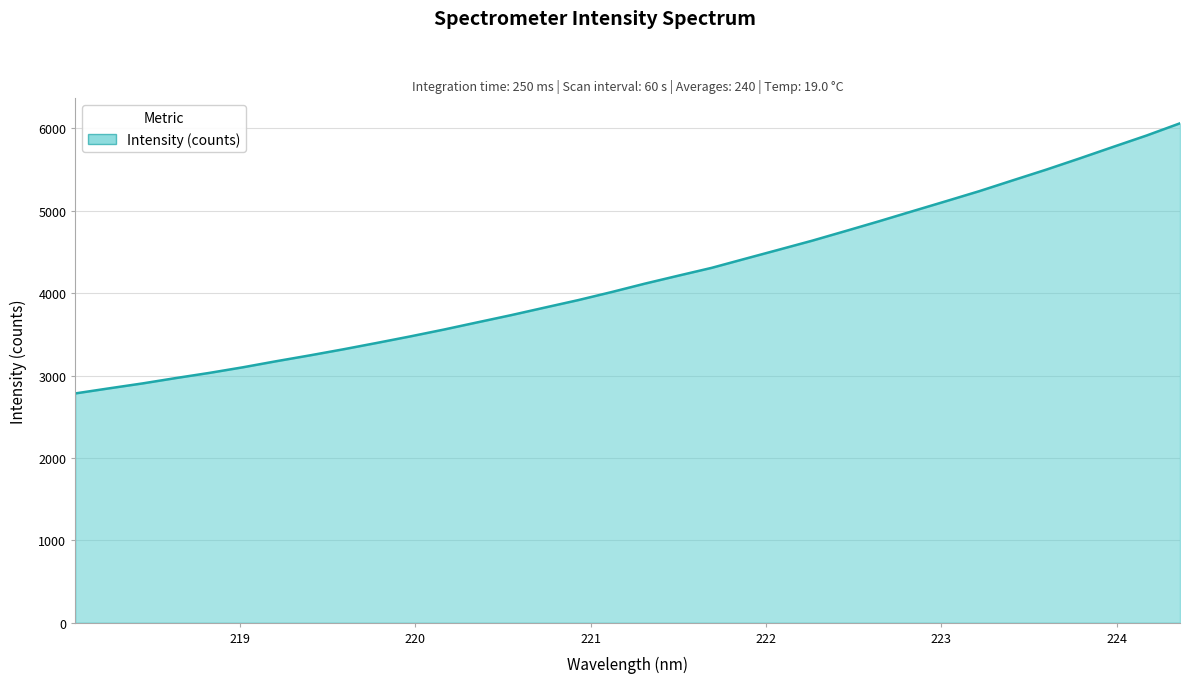

What is the smallest value displayed?

2782.9